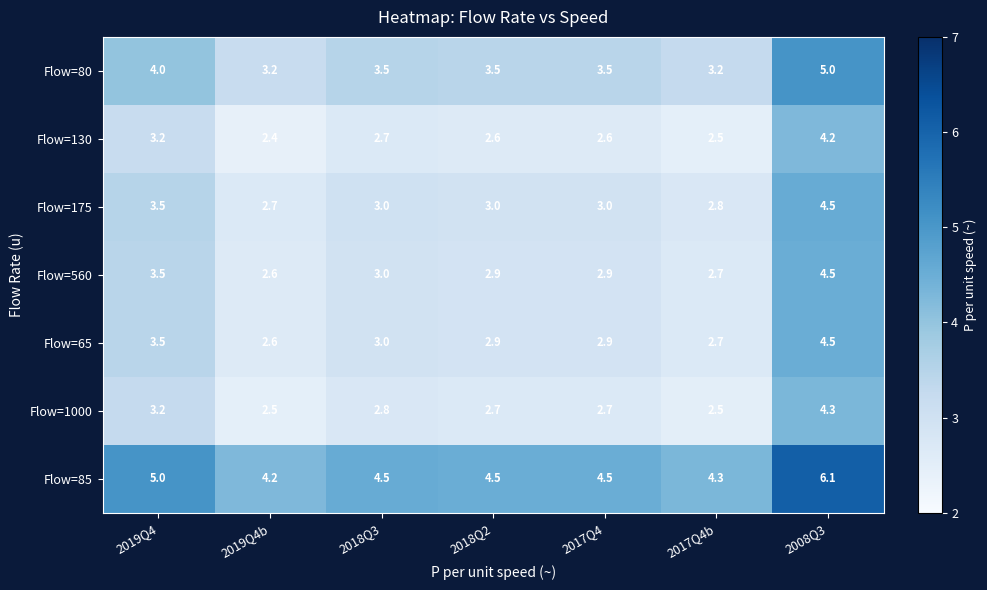

What is the minimum value for Flow=175?

2.7